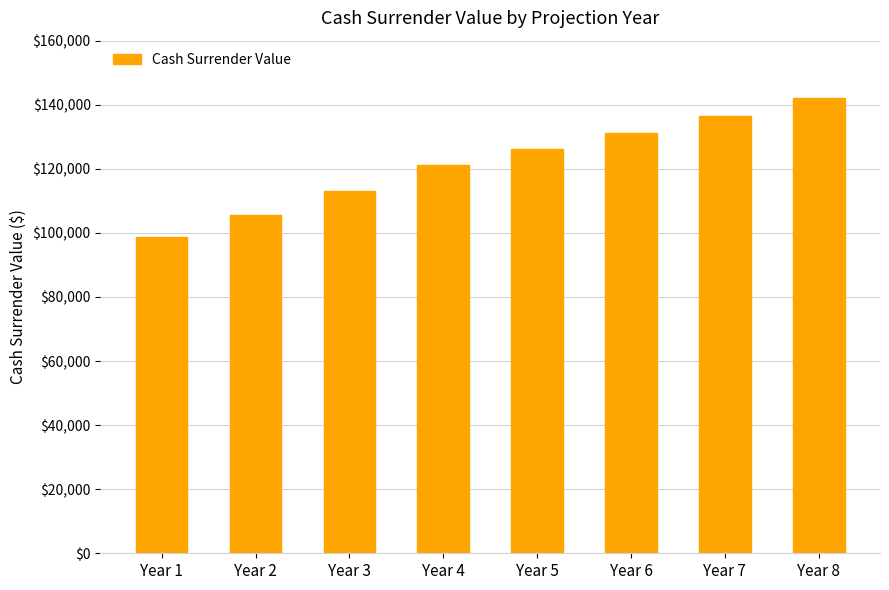

What is the greatest value displayed?

142092.9